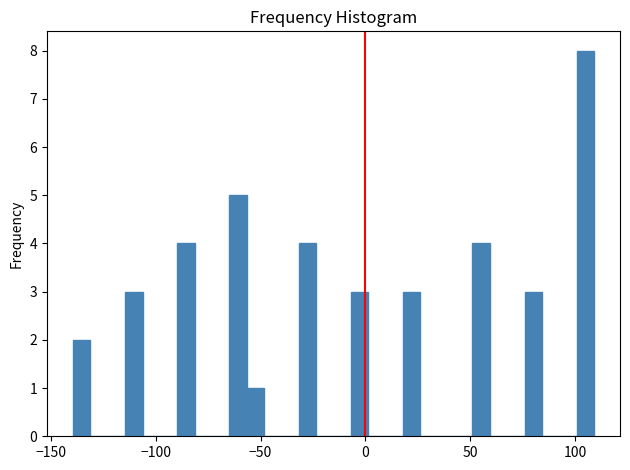

Read against the x-axis, roughly where is the centre of the tallest bar?

105